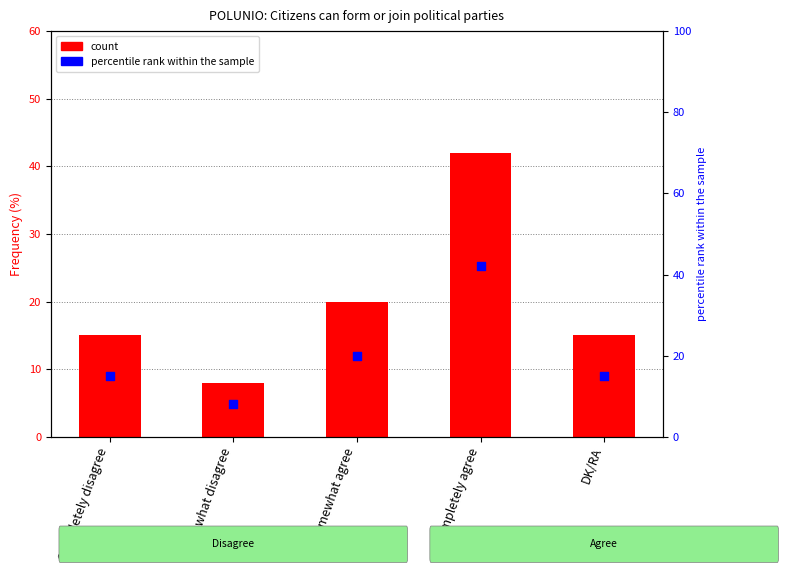

Which series has the largest total across all categories?

count